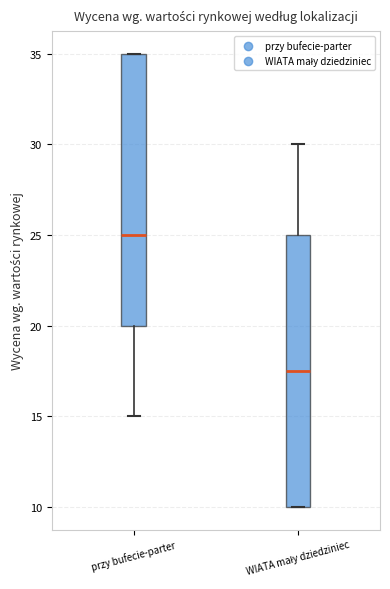

Reading left to right, read every box against the y-axis: the position of its median line, the range the box covers, and the ends of its whiskers. The values are not printed on the chart, so give them approximately, as read against the axis.

przy bufecie-parter: median 25.0, box 20.0 to 35.0, whiskers 15.0 to 35.0
WIATA mały dziedziniec: median 17.5, box 10.0 to 25.0, whiskers 10.0 to 30.0